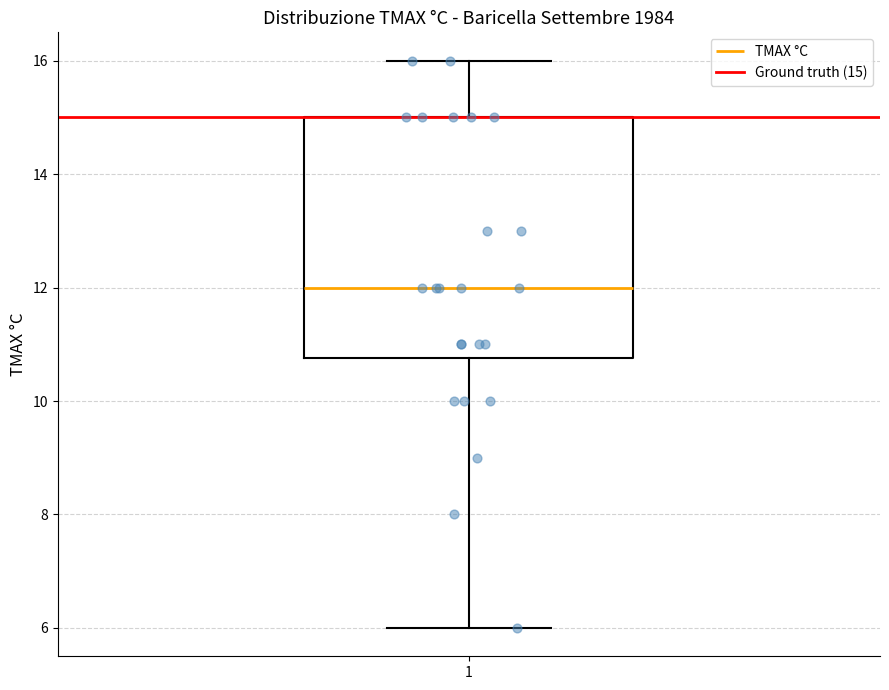

Where does the upper whisker of the box at x = 1 end on the y-axis? The values are not printed on the chart, so give them approximately, as read against the axis.

16.0